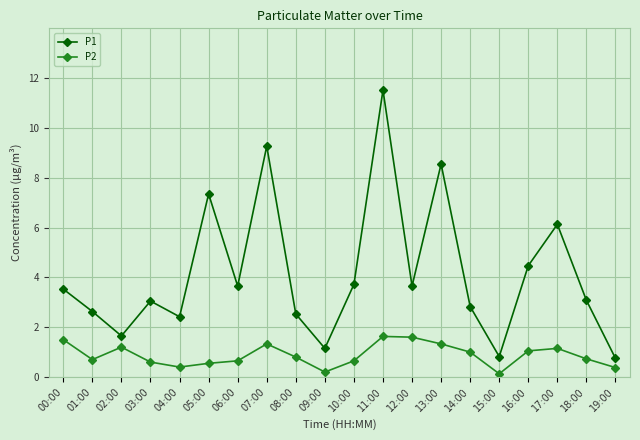

True or false: P1 has a value of 3.4 at 07:00.

False